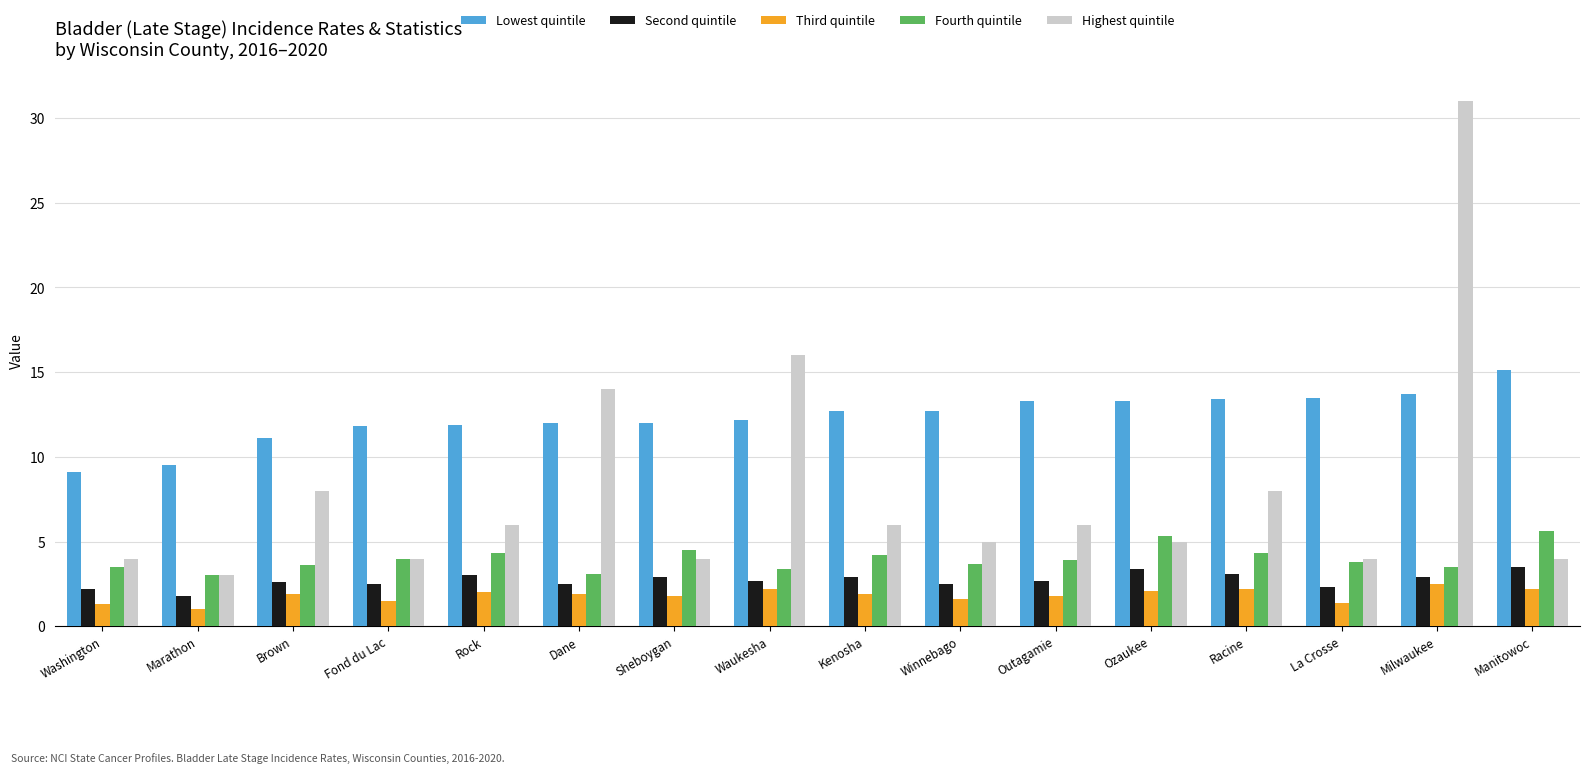

What are all the series names shown in the legend?

Lowest quintile, Second quintile, Third quintile, Fourth quintile, Highest quintile